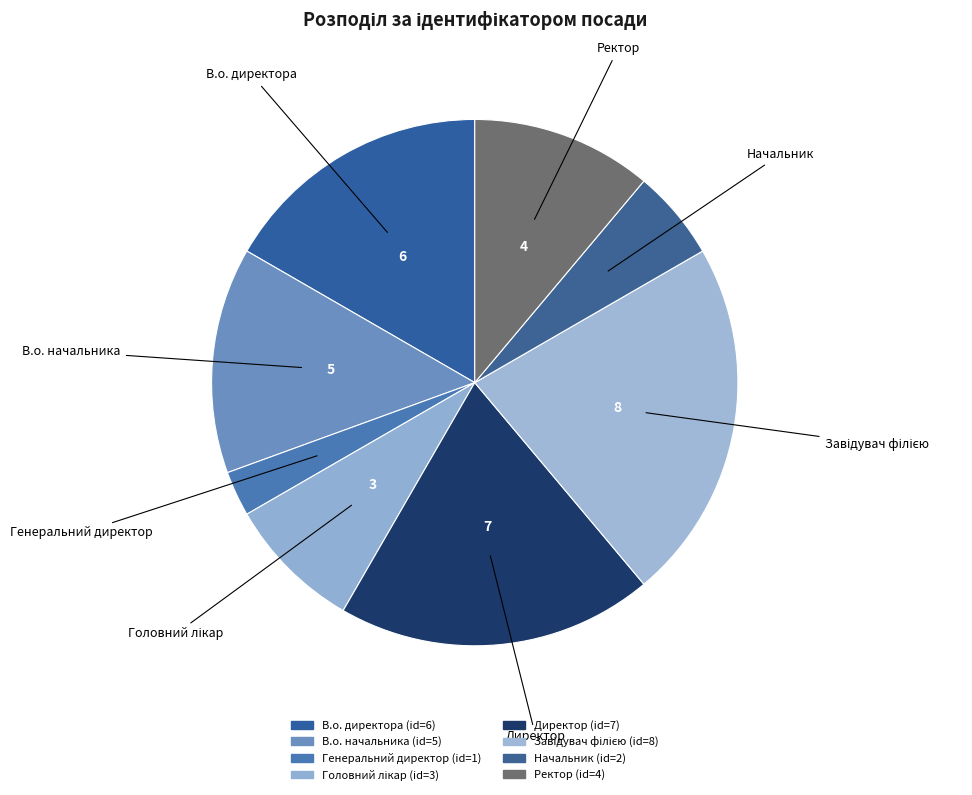

How many segments does this pie chart have?

8